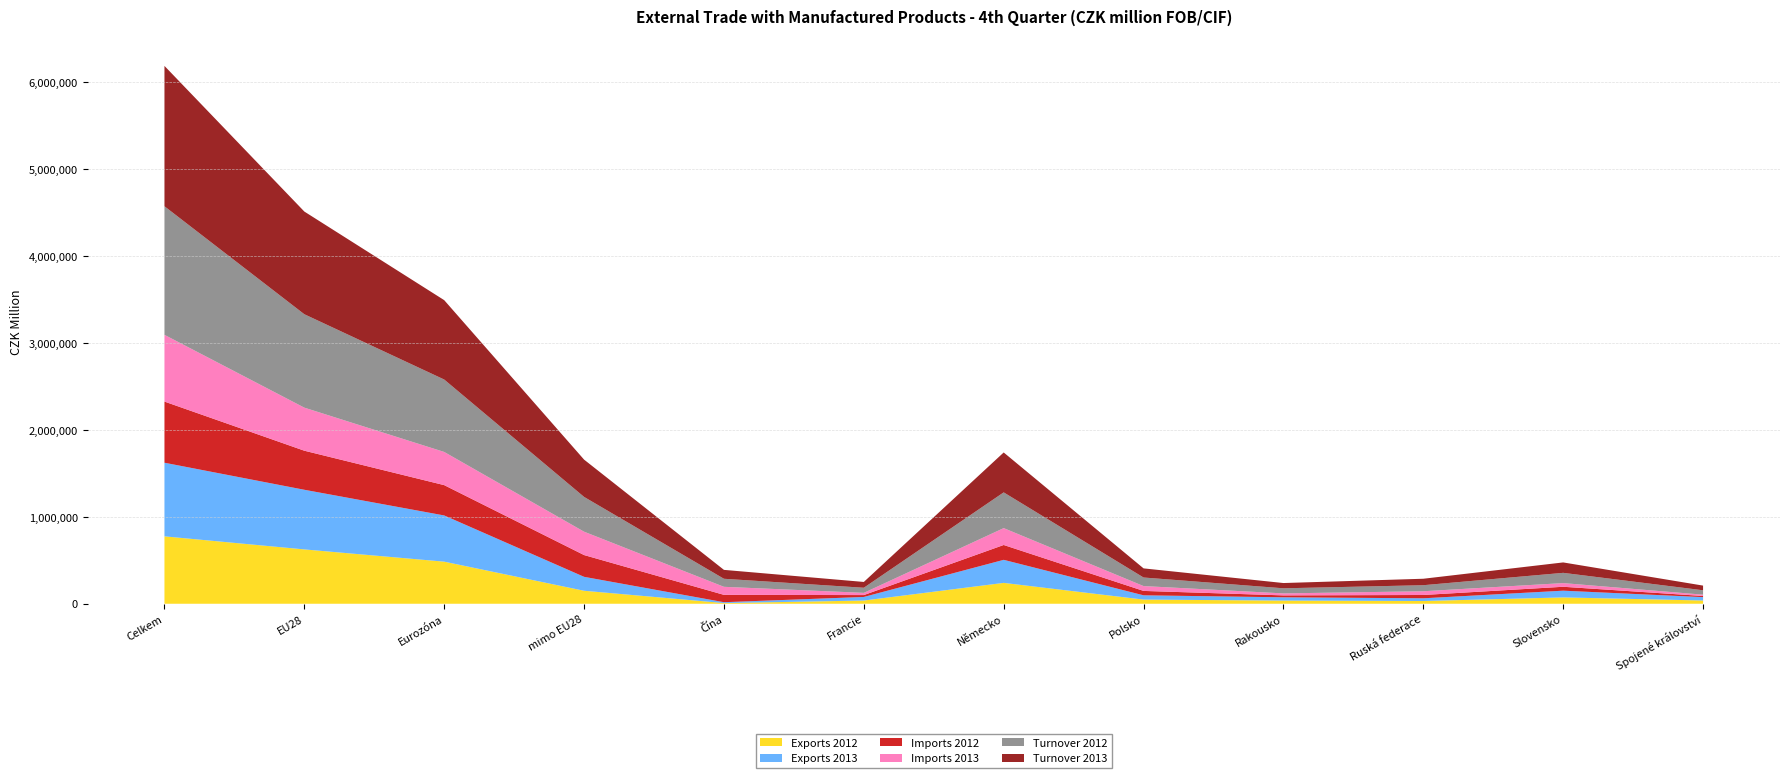

Reading right to left, what are all the values shown in this chart?

Exports 2012: 37410	72885	31471	36492	47879	239988	37005	7904	149395	483979	624762	774866
Exports 2013: 38716	77440	31311	37639	49159	264856	41148	9922	160169	531031	685525	846304
Imports 2012: 13119	44952	38017	22068	50517	170778	21622	84481	250312	348601	449080	702969
Imports 2013: 15107	42255	42970	22884	55776	193961	25580	92428	268602	381383	494910	767256
Turnover 2012: 50529	117837	69488	58560	98395	410766	58627	92385	399707	832581	1073841	1477835
Turnover 2013: 53823	119695	74281	60523	104935	458817	66728	102350	428771	912413	1180435	1613560